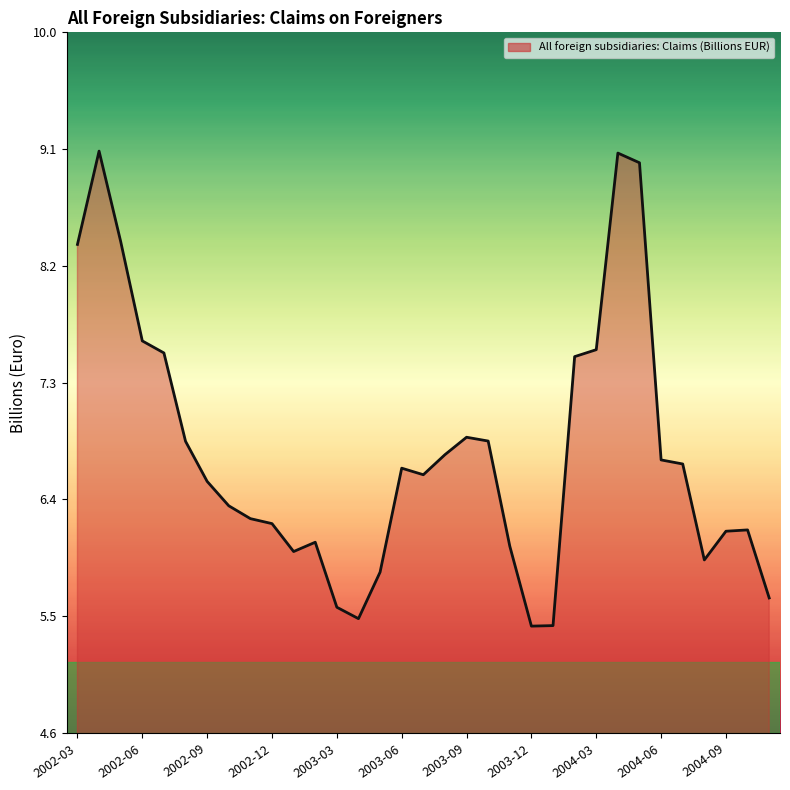

What is the smallest value displayed?

5.4